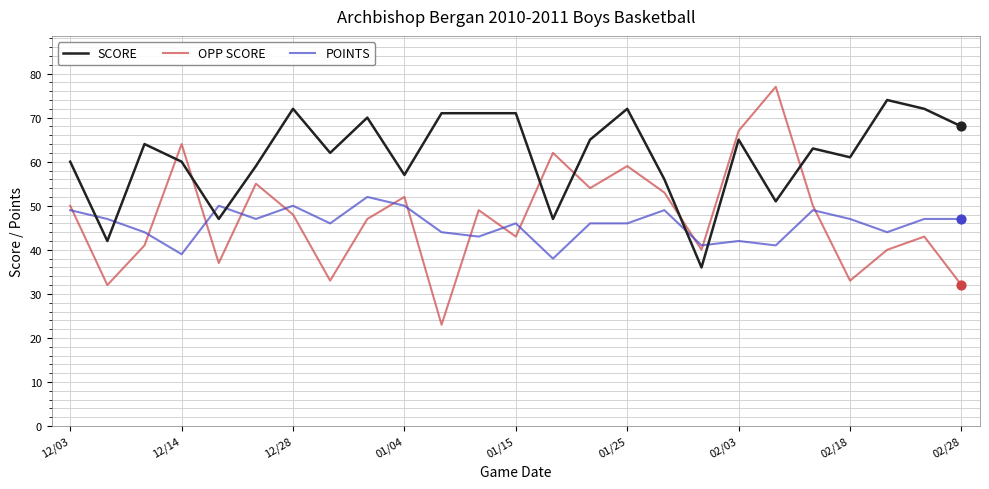

Which series has the largest total across all categories?

SCORE